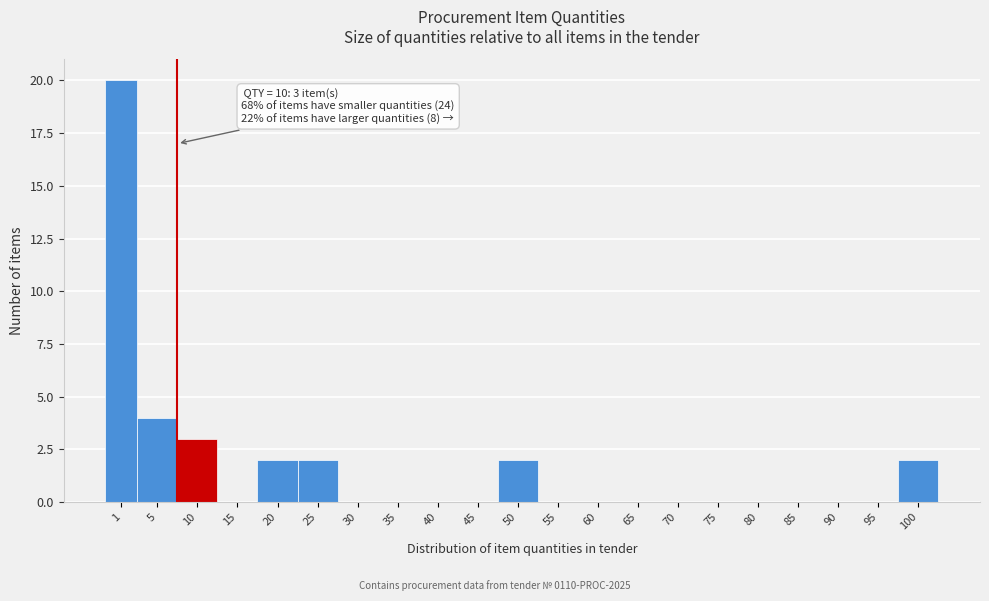

Reading left to right, list all the values displayed in this chart.

1=20	5=4	10=3	15=0	20=2	25=2	30=0	35=0	40=0	45=0	50=2	55=0	60=0	65=0	70=0	75=0	80=0	85=0	90=0	95=0	100=2